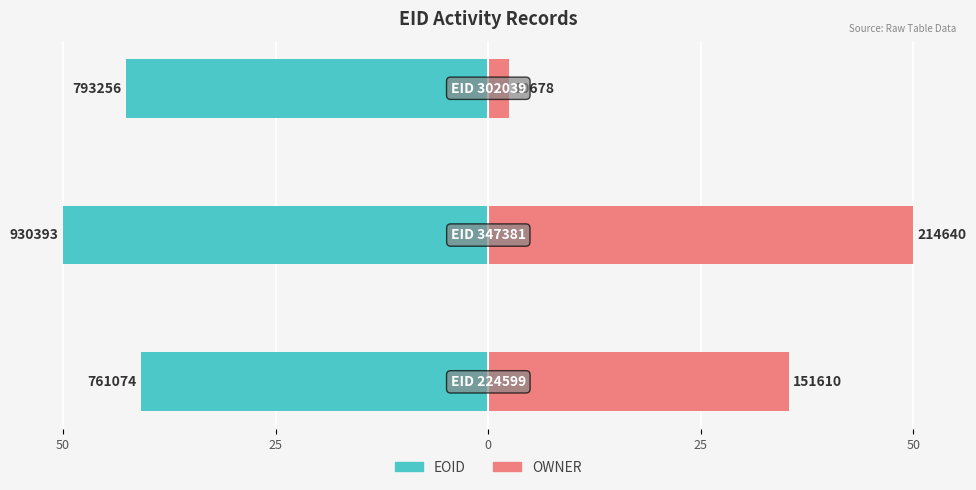

What are all the series names shown in the legend?

EOID, OWNER